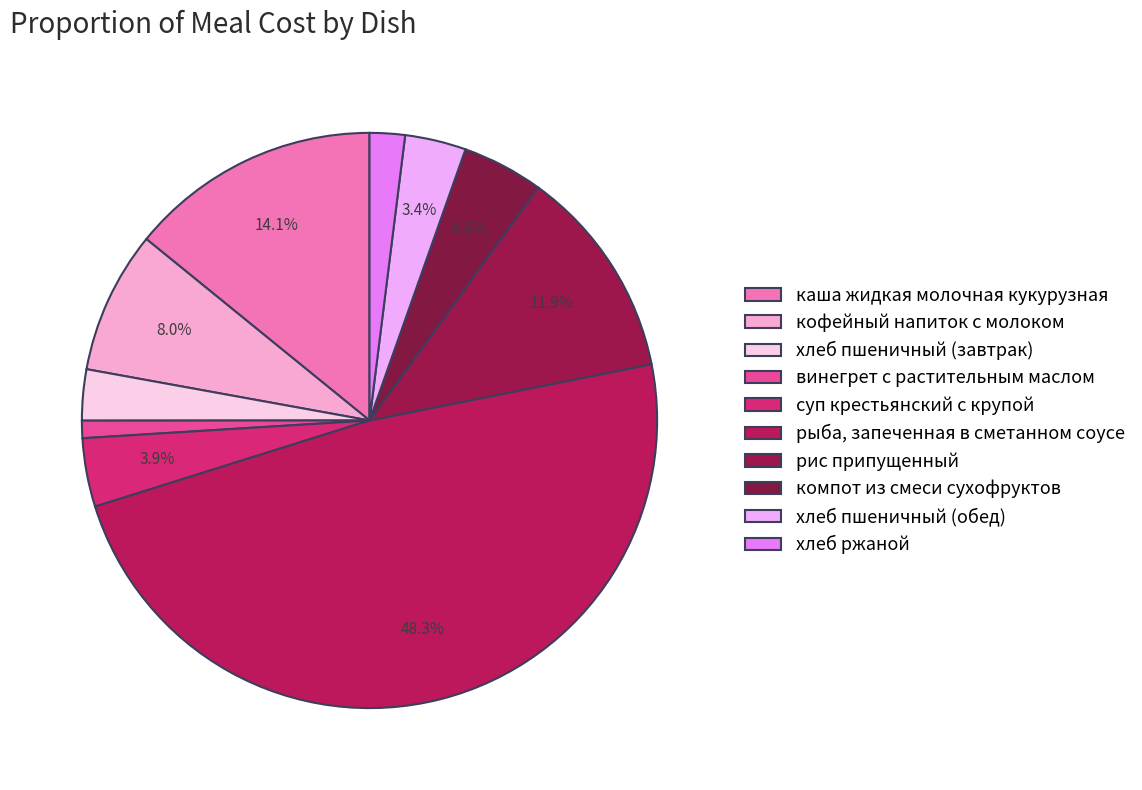

The каша жидкая молочная кукурузная slice represents 1% of the pie. True or false?

False